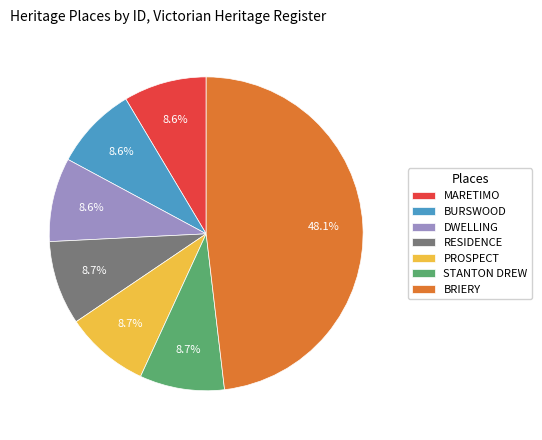

What is the largest slice in the pie chart?

BRIERY